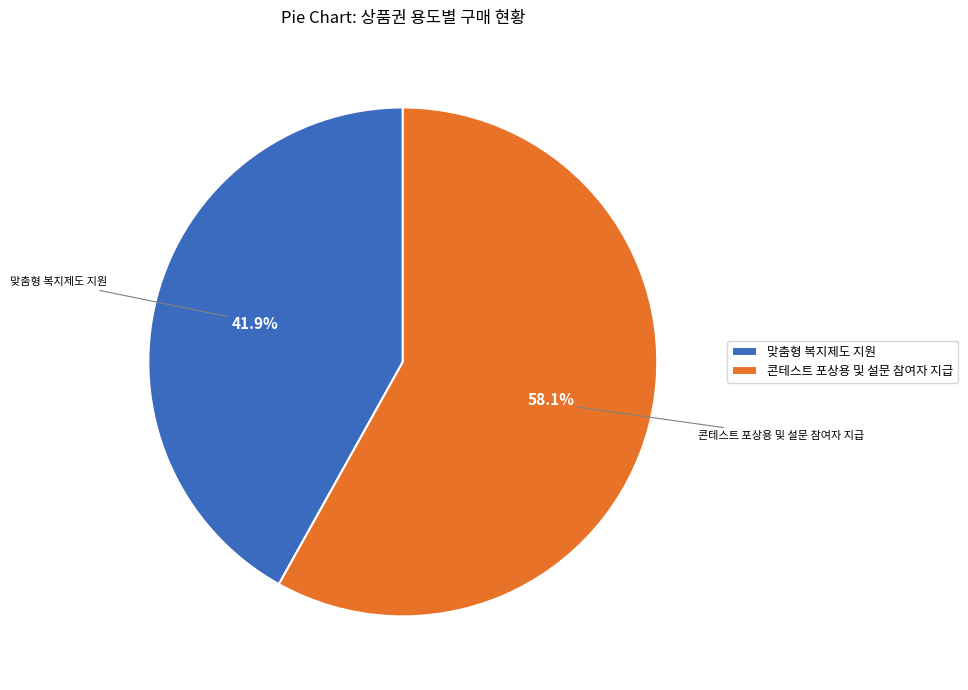

Combined, what portion of the pie is 콘테스트 포상용 및 설문 참여자 지급 and 맞춤형 복지제도 지원?

100.0%